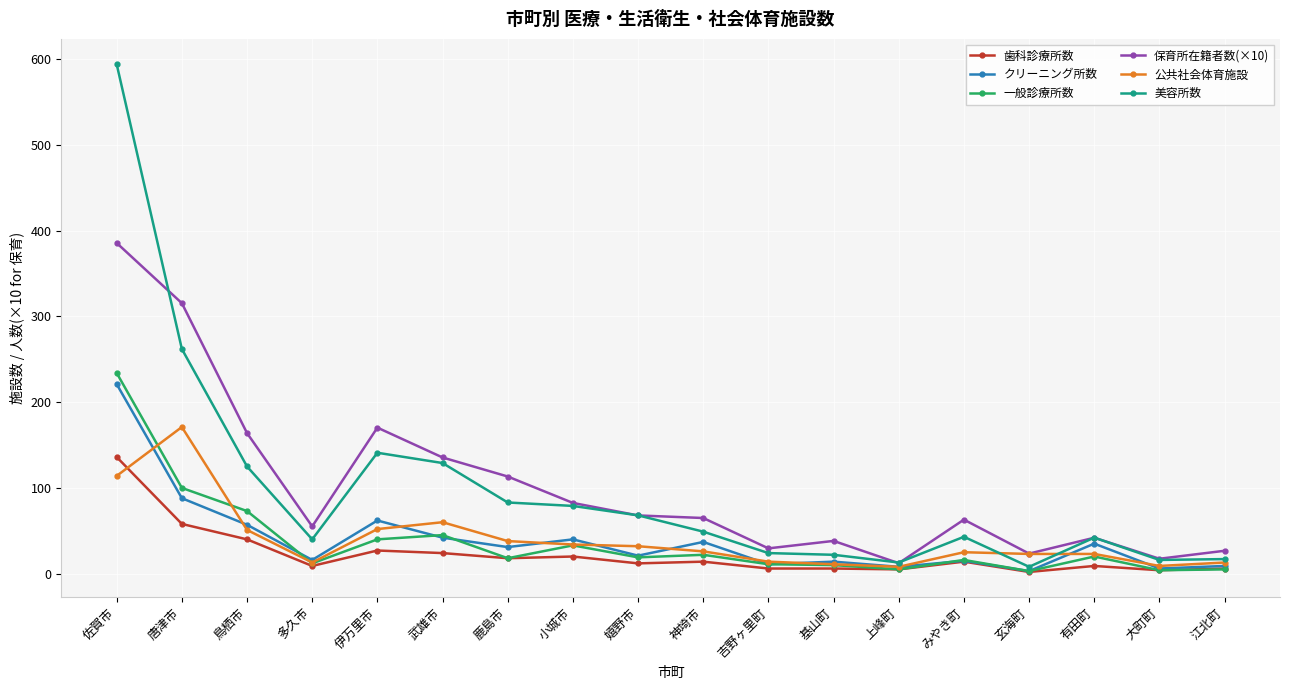

Where does the 歯科診療所数 series first go above 14?

佐賀市